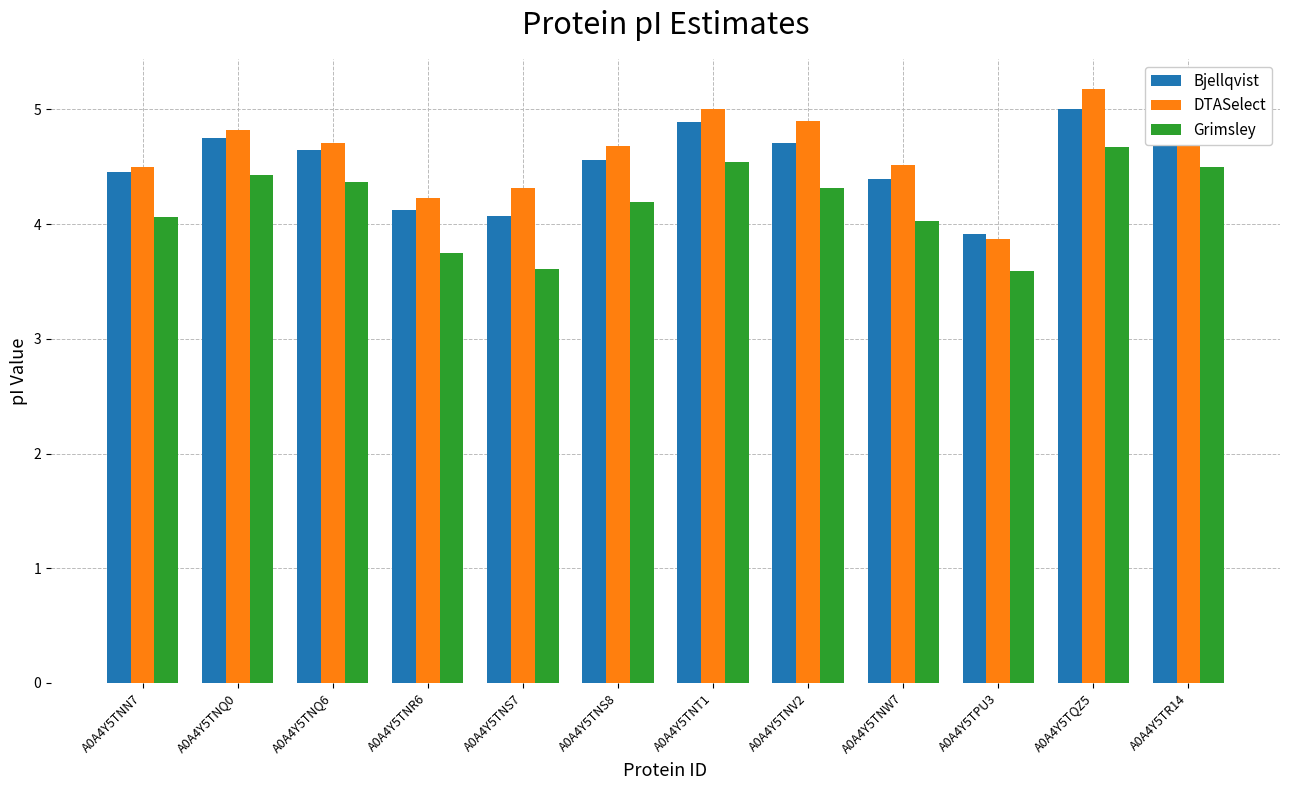

Rank the series by their average value, from lowest to highest.

Grimsley, Bjellqvist, DTASelect